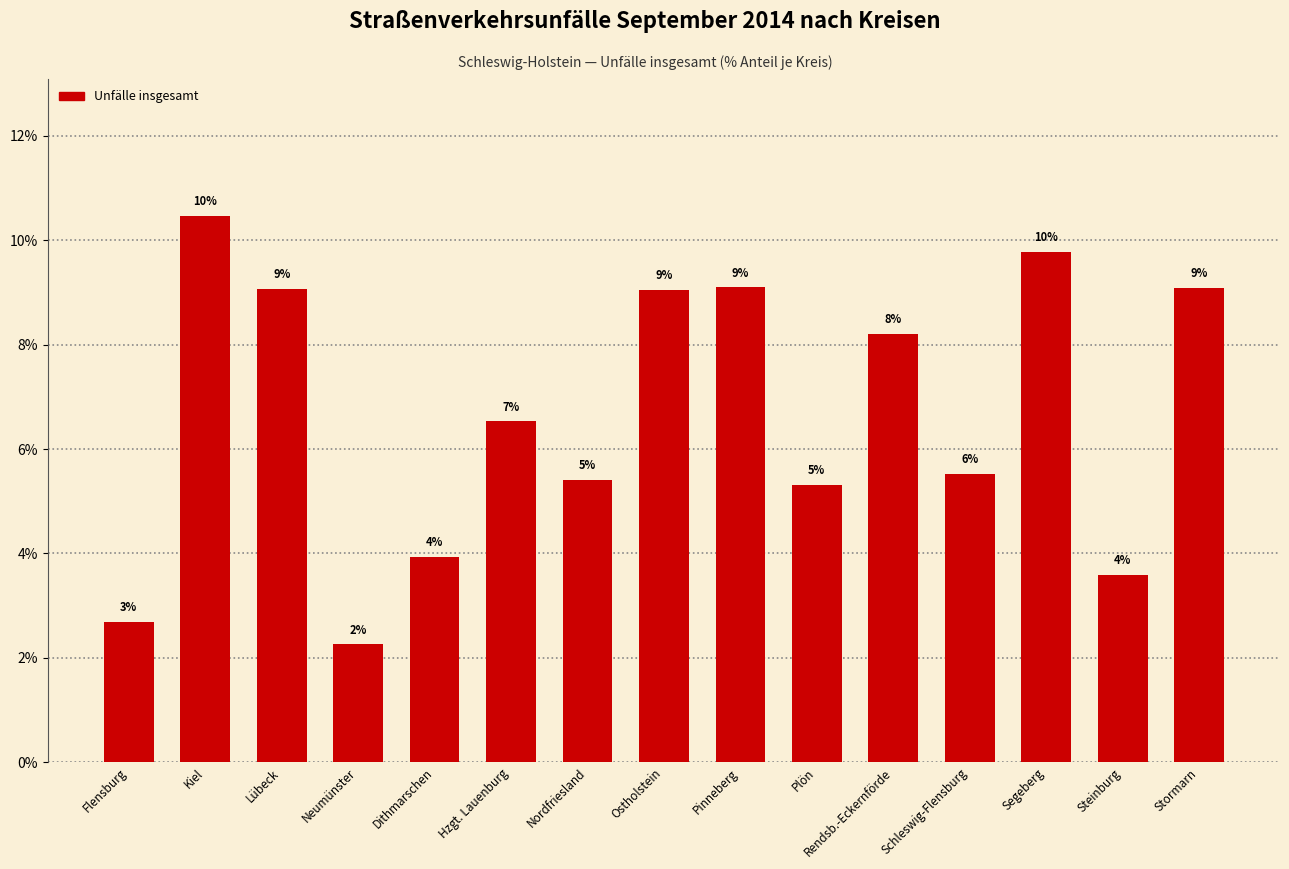

Are the bars horizontal?

No